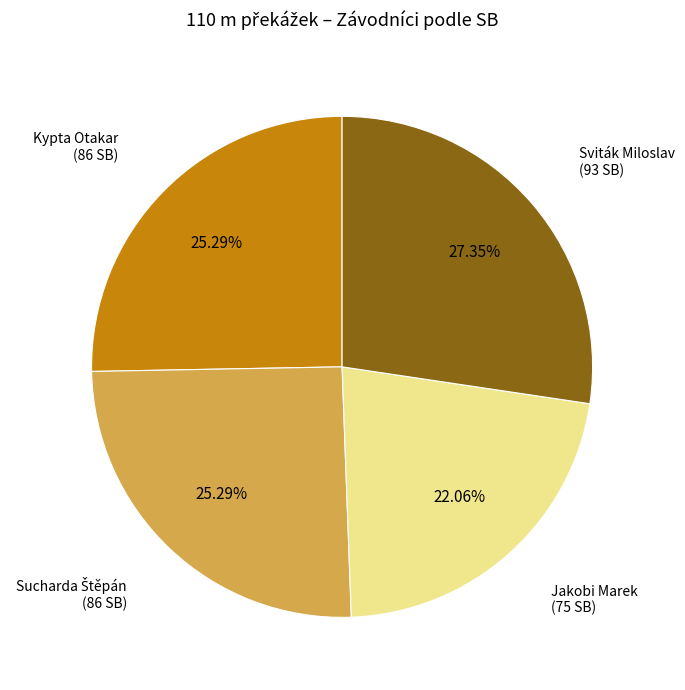

Does any single category account for the majority?

No